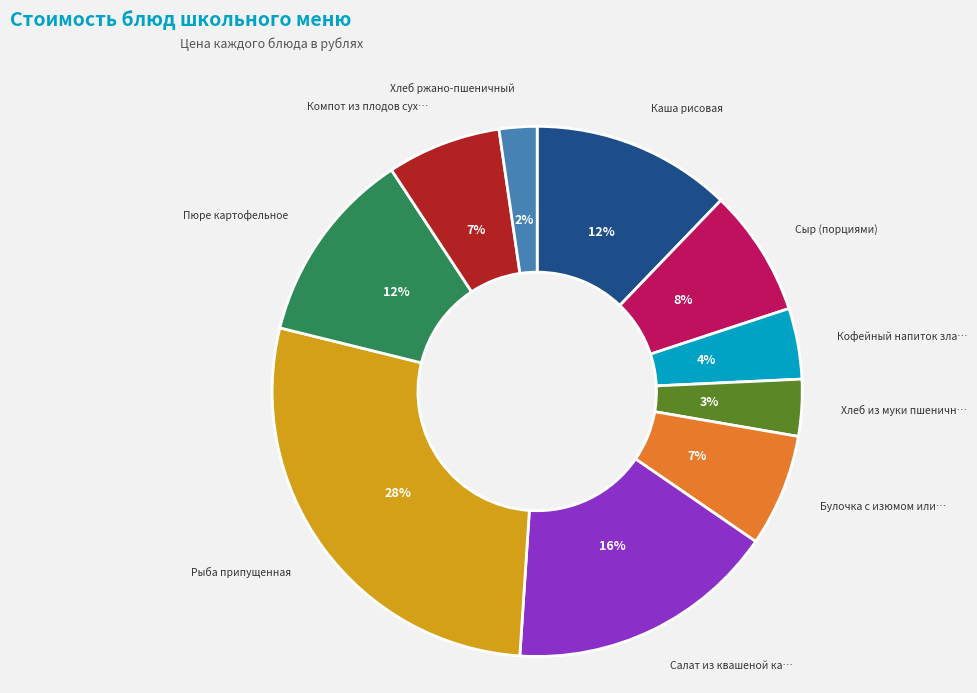

Is there a majority slice in this chart?

No